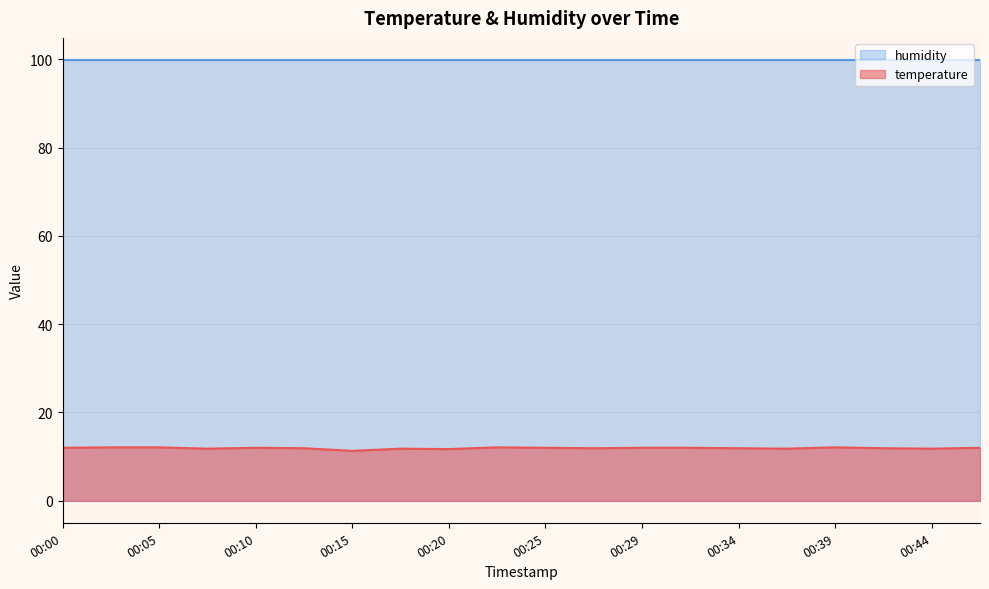

Is it true that humidity equals 41.1 at 00:39?

False